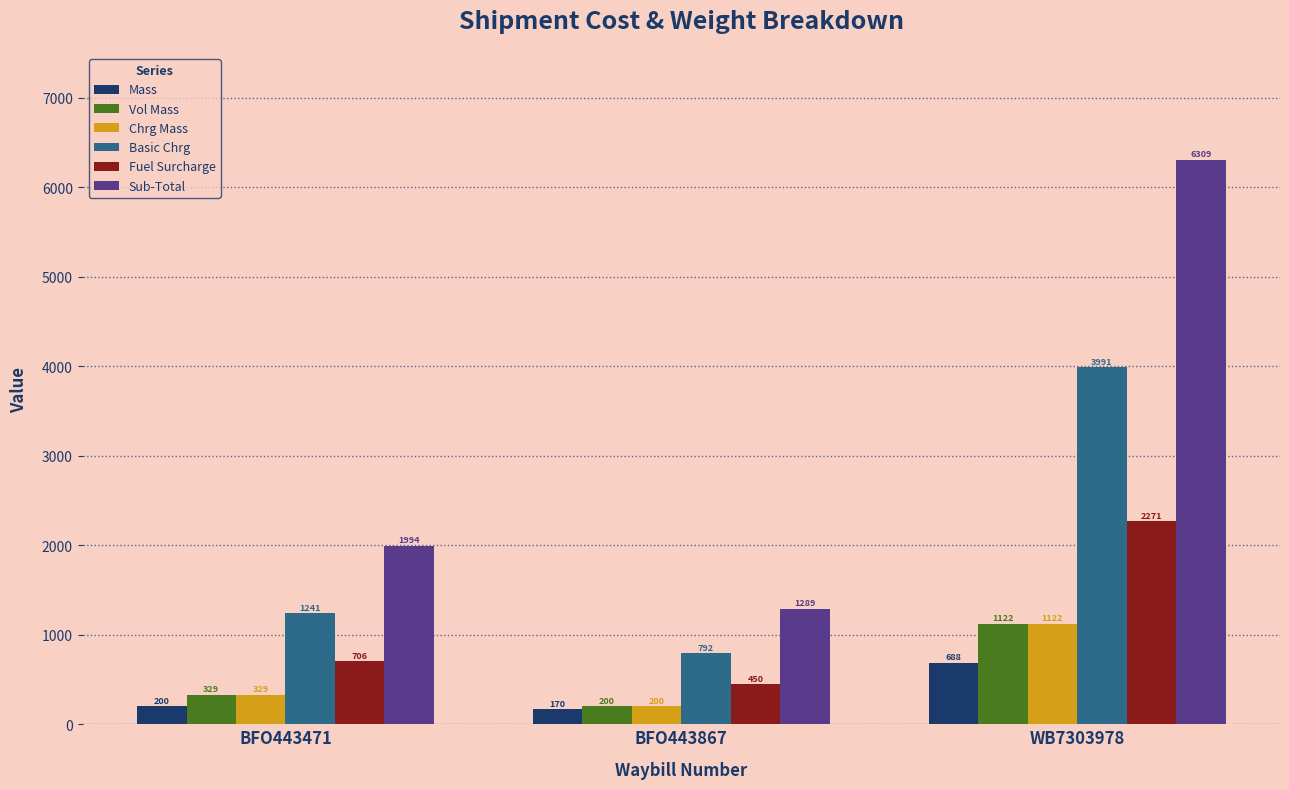

What is the maximum value for Mass?

688.0